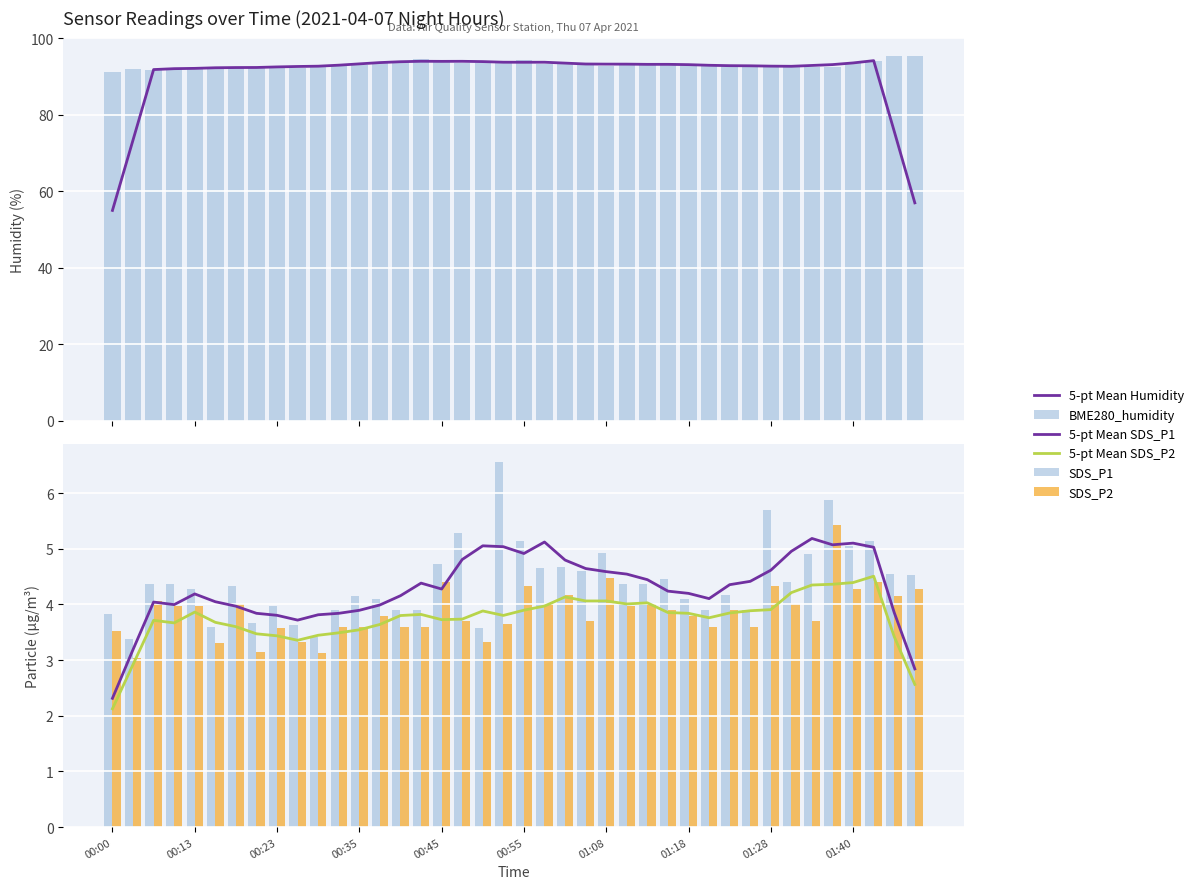

What is the value of the SDS_P1 bar at the 37th from the left?

5.0